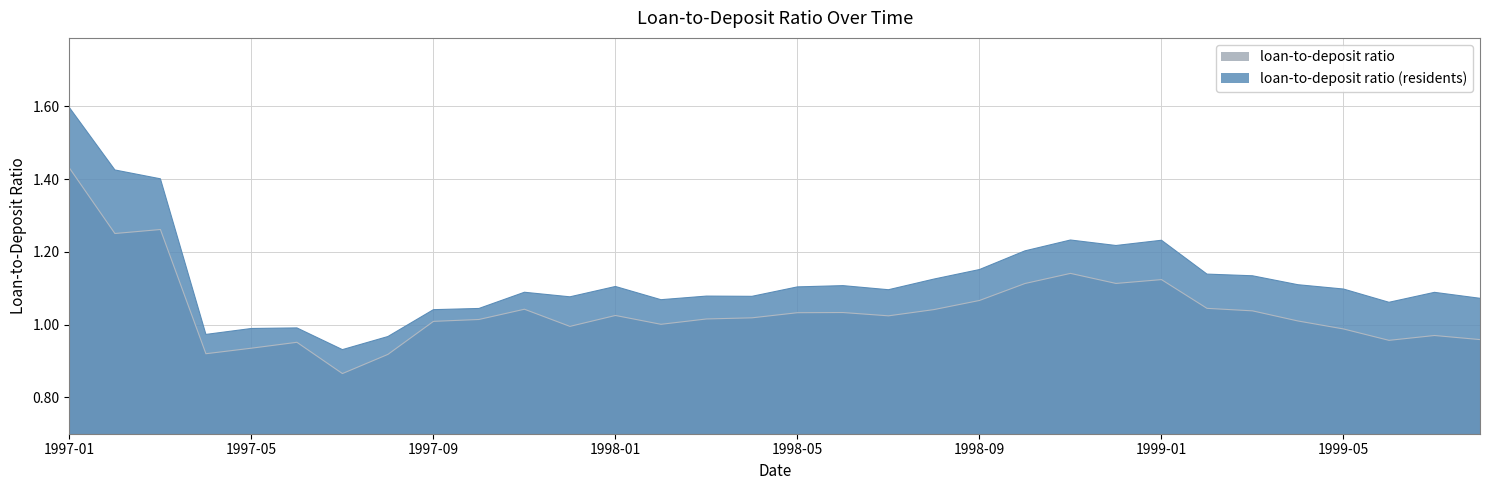

At which category does loan-to-deposit ratio reach its first local peak?

1997-03